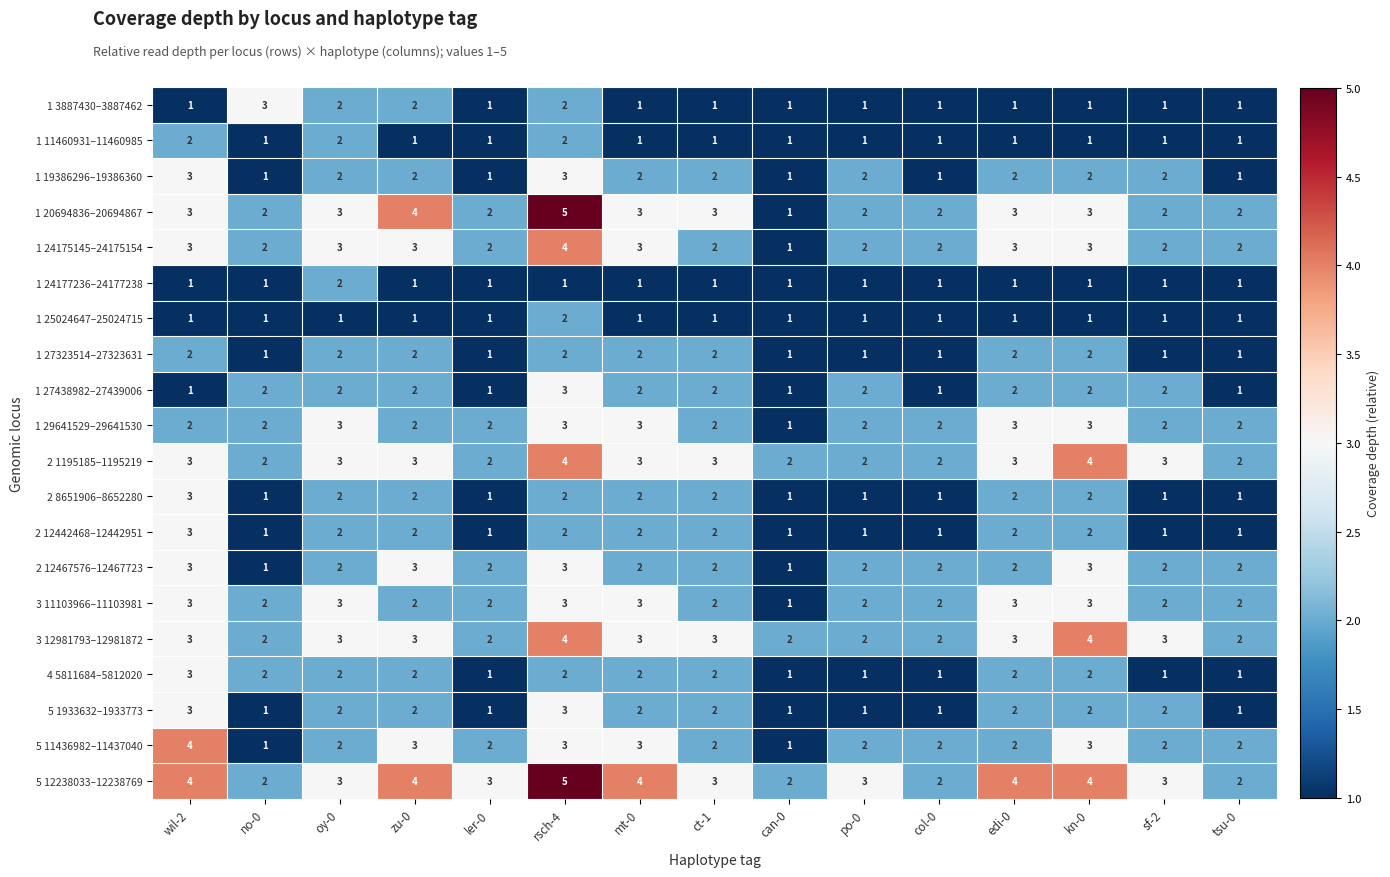

The 5 1933632–1933773 series shows 1 at no-0. True or false?

True